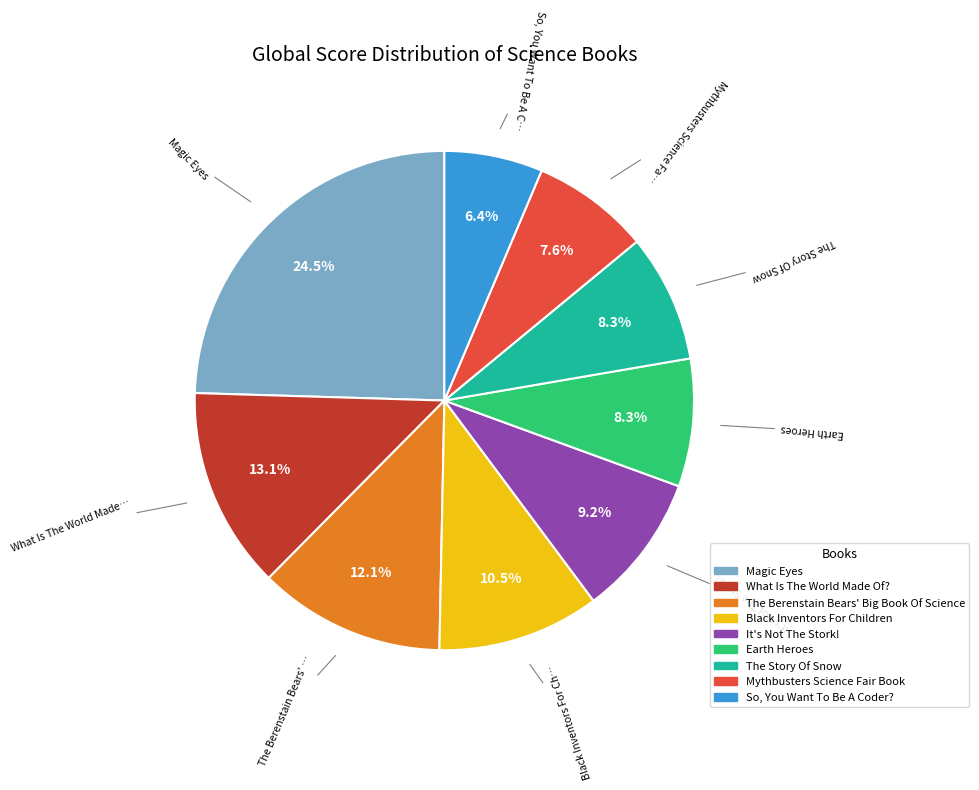

To the nearest percent, what portion does Mythbusters Science Fair Book represent?

8%